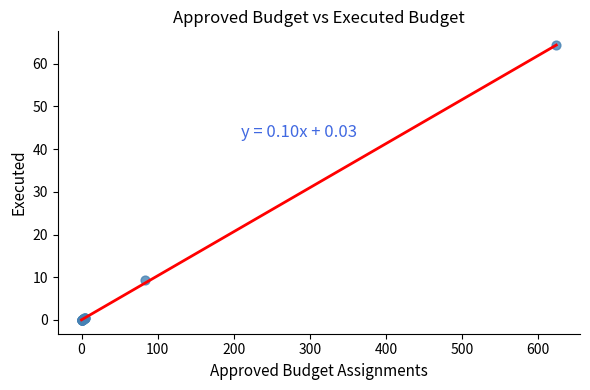

What Y value in the scatter plot is closest to 32?

9.3